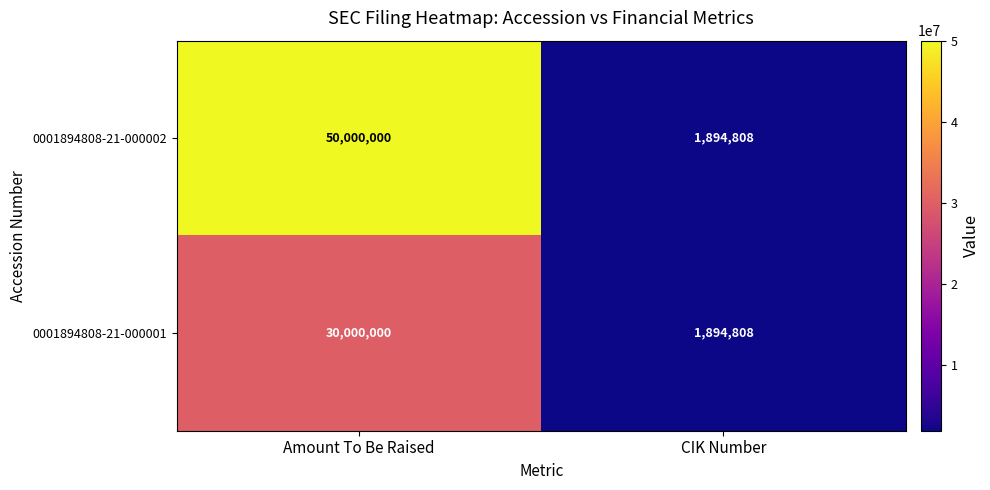

Reading right to left, transcribe all the data shown in this chart.

0001894808-21-000002: 1894808	50000000
0001894808-21-000001: 1894808	30000000